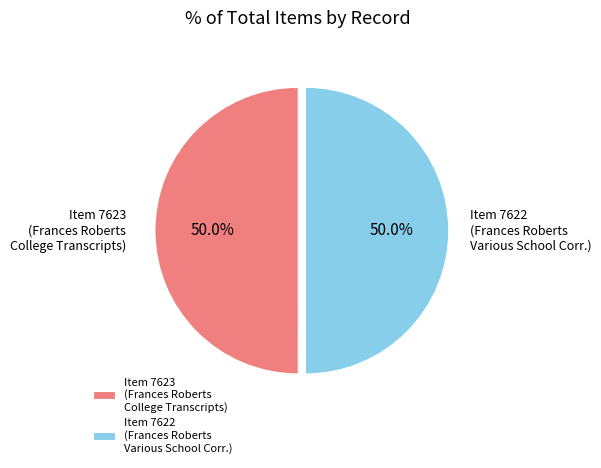

What percentage do Item 7622 (Frances Roberts Various School Corr.) and Item 7623 (Frances Roberts College Transcripts) together represent?

100.0%